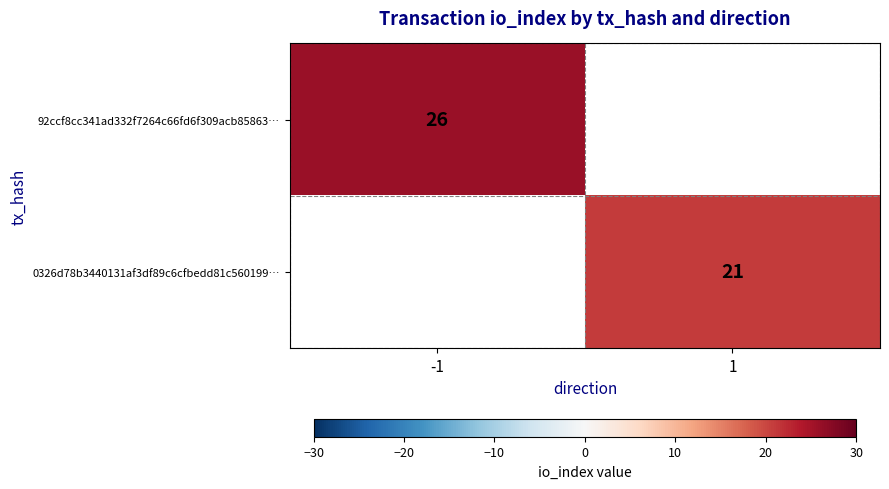

Which label corresponds to the smallest value in the chart?

1